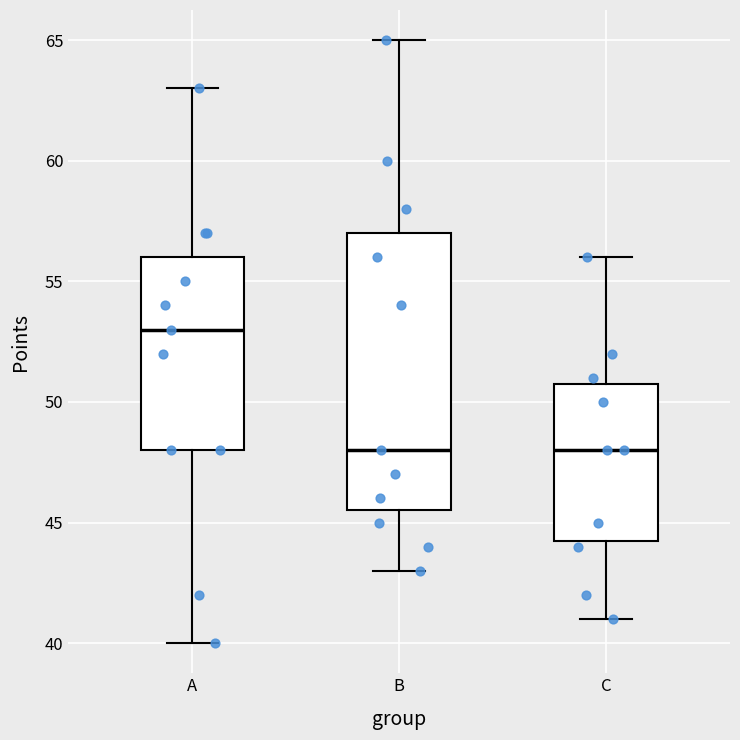

Which box's median line is the highest?

A